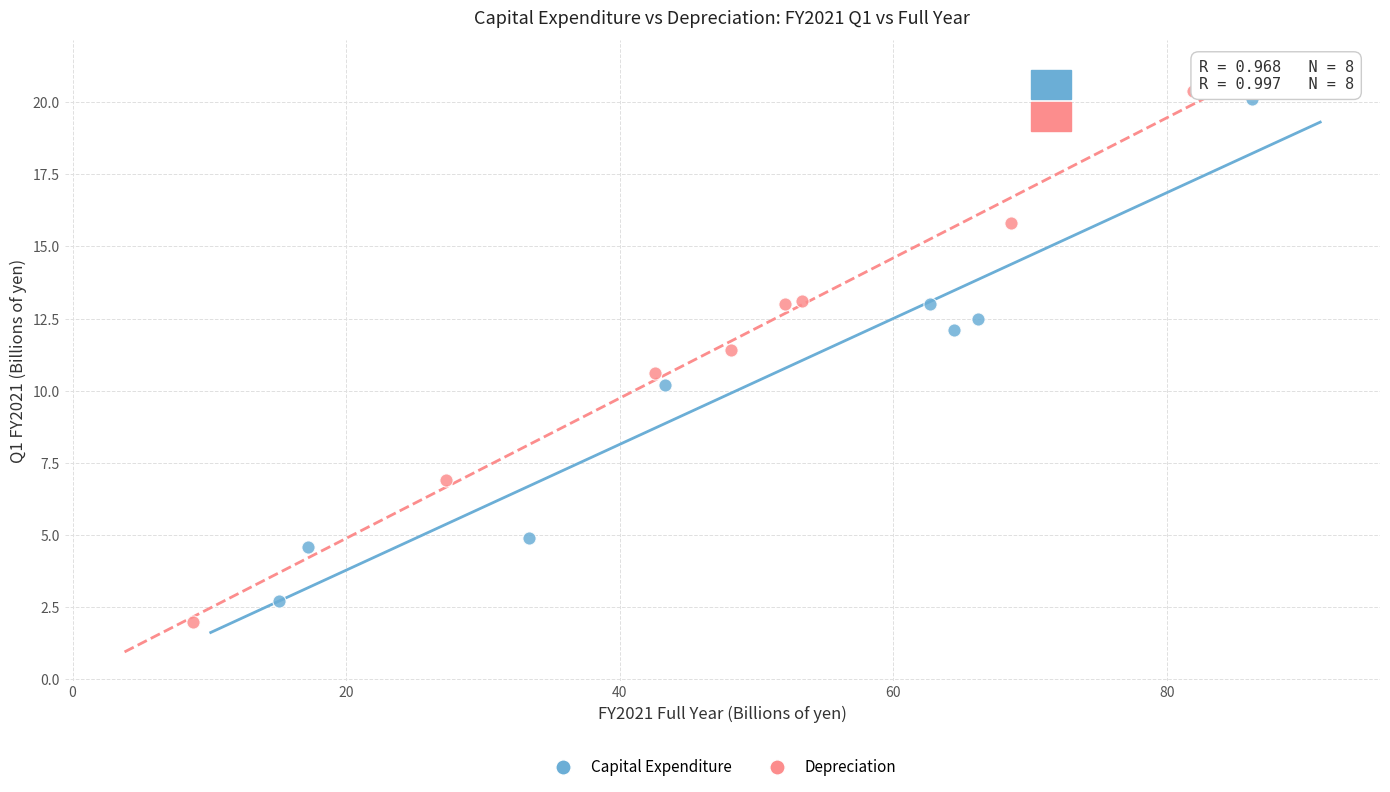

Which series reaches the minimum Y coordinate?

Depreciation